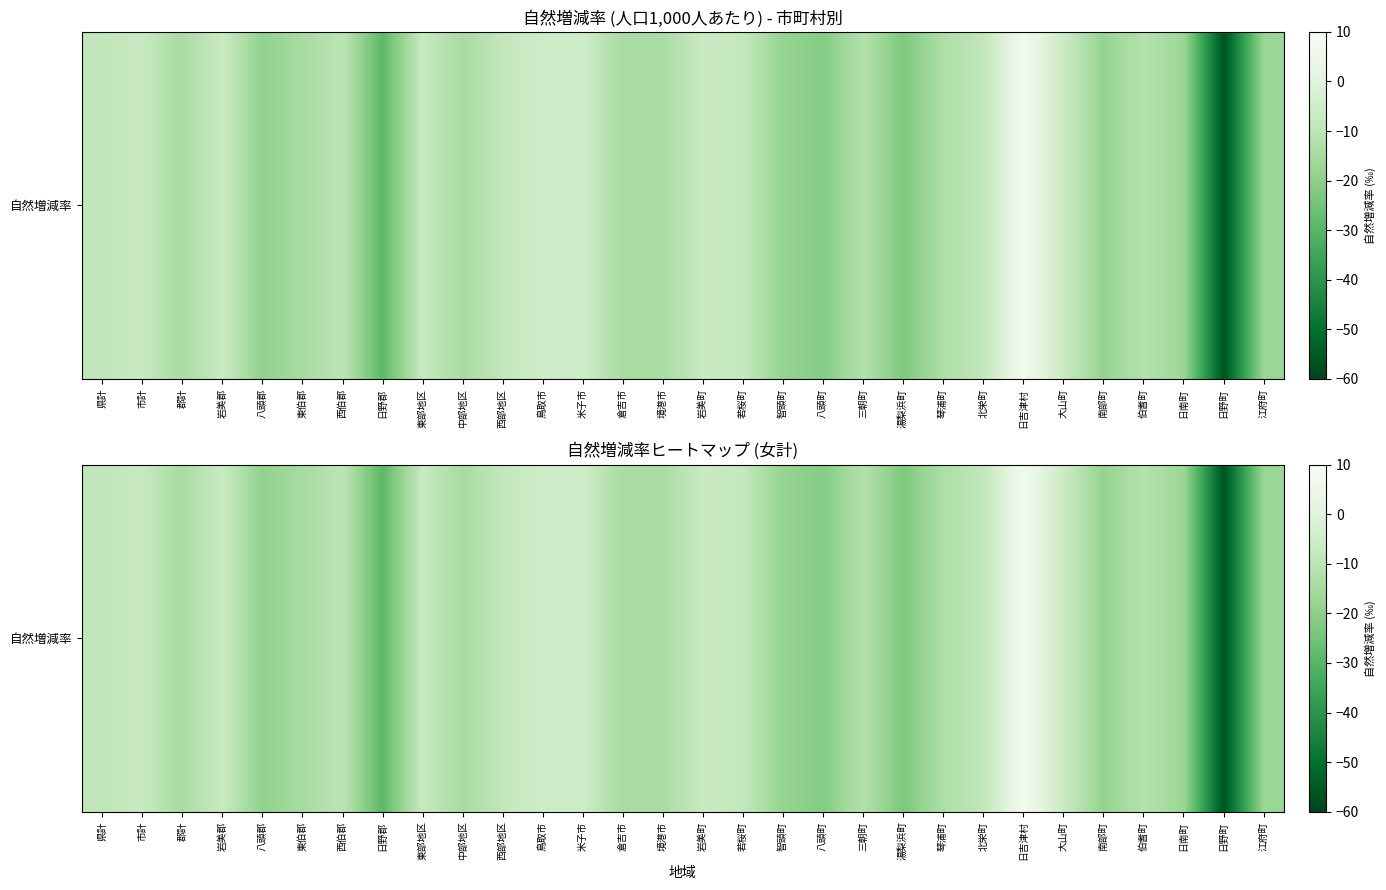

List the labels in order of value, smallest first.

日野町, 日野郡, 湯梨浜町, 八頭町, 八頭郡, 南部町, 智頭町, 江府町, 日南町, 東伯郡, 中部地区, 倉吉市, 郡計, 境港市, 琴浦町, 三朝町, 伯耆町, 西伯郡, 県計, 北栄町, 西部地区, 若桜町, 市計, 東部地区, 岩美郡, 岩美町, 大山町, 鳥取市, 米子市, 日吉津村